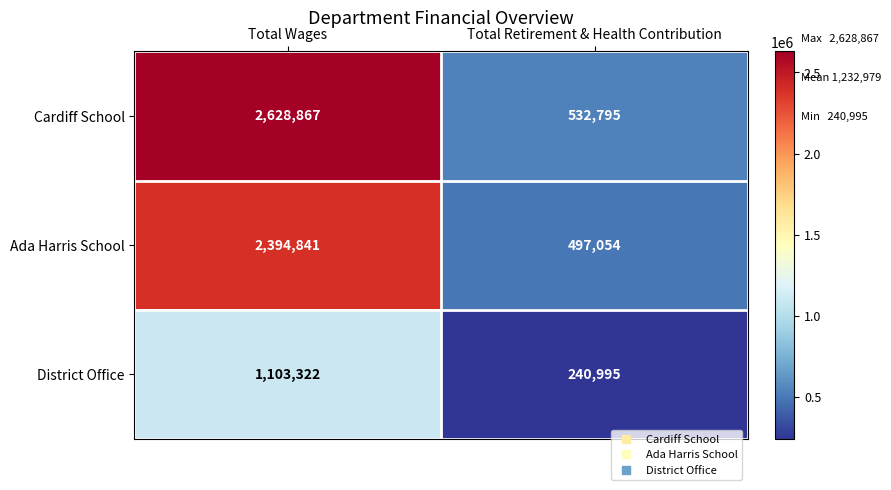

What is the difference between the highest and lowest values at Total Retirement & Health Contribution?

291800